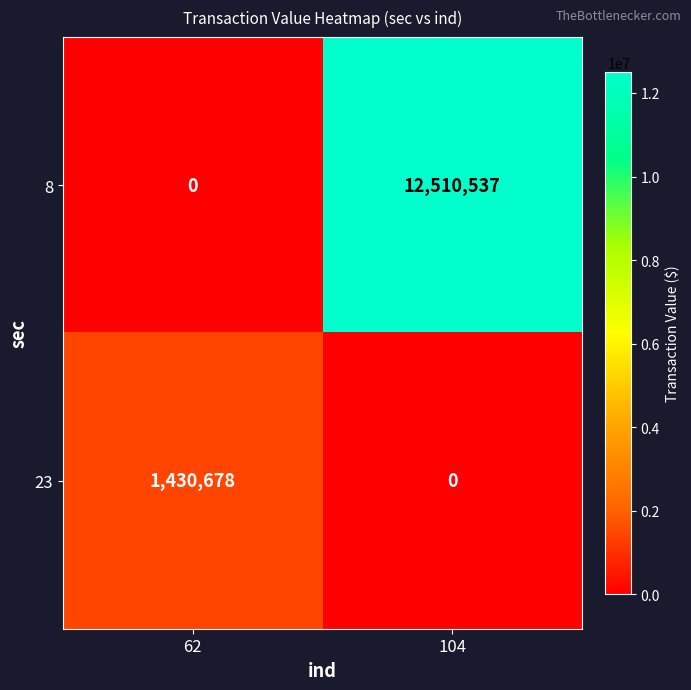

What is the maximum value for 23?

1430678